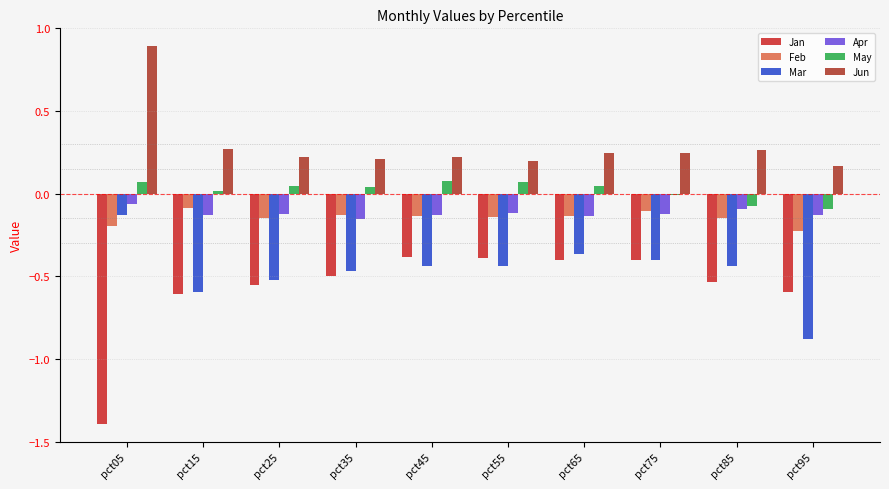

Count the number of categories in the chart.

10